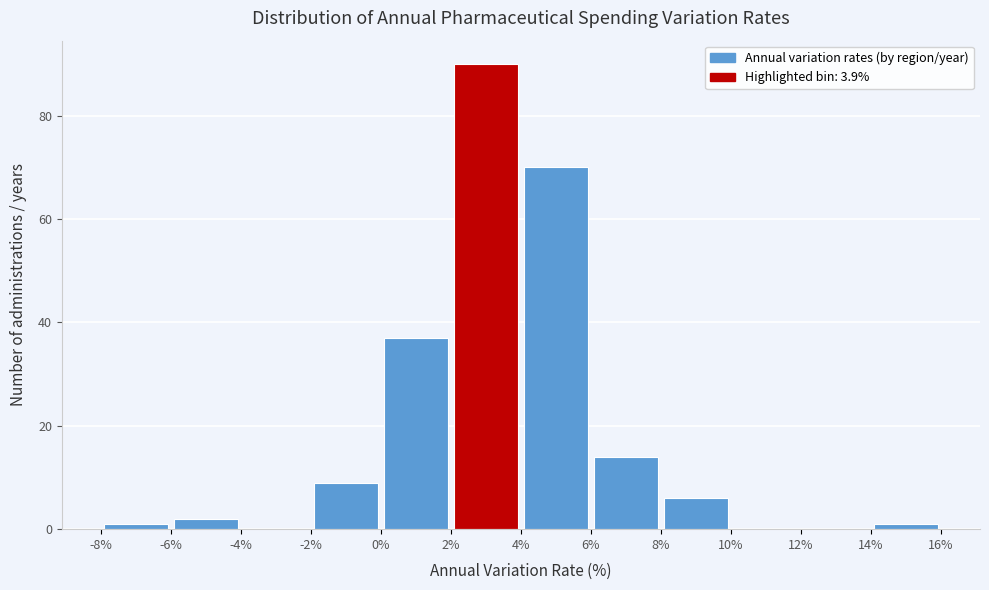

Reading left to right, list every bar in this chart as the range it spans on the x-axis followed by its height. The values are not printed on the chart, so give them approximately, as read against the axis.

-8% to -6%: under 2
-6% to -4%: 2
-4% to -2%: 0
-2% to 0%: 10
0% to 2%: 38
2% to 4%: 90
4% to 6%: 70
6% to 8%: 14
8% to 10%: 6
10% to 12%: 0
12% to 14%: 0
14% to 16%: under 2